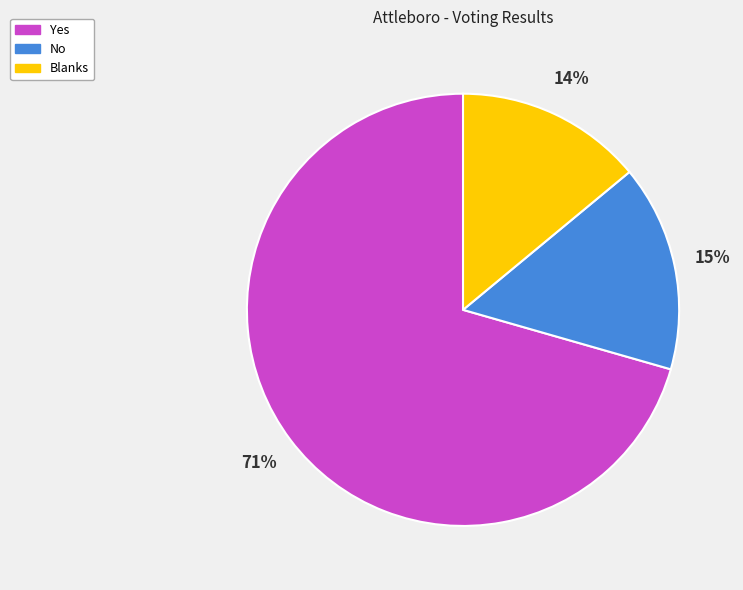

Which has a higher value, Yes or Blanks?

Yes